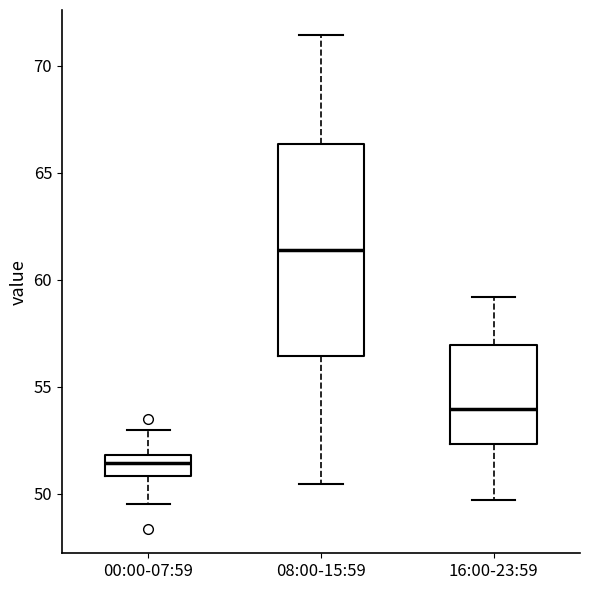

Which box's median line is the lowest?

00:00-07:59